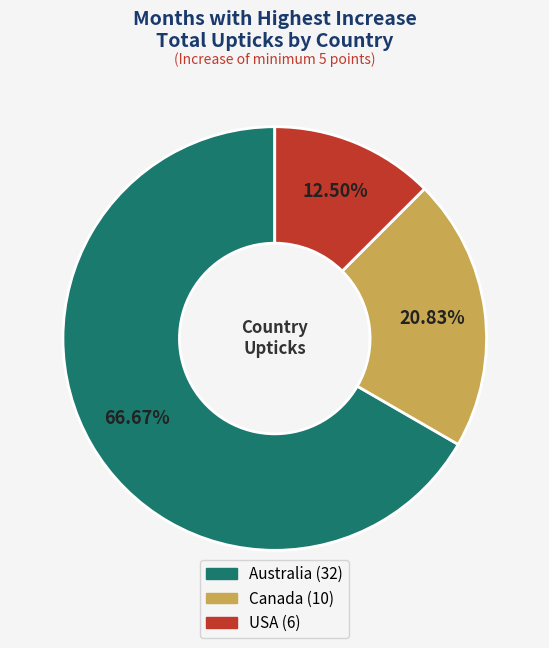

True or false: Australia accounts for 77% of the total.

False